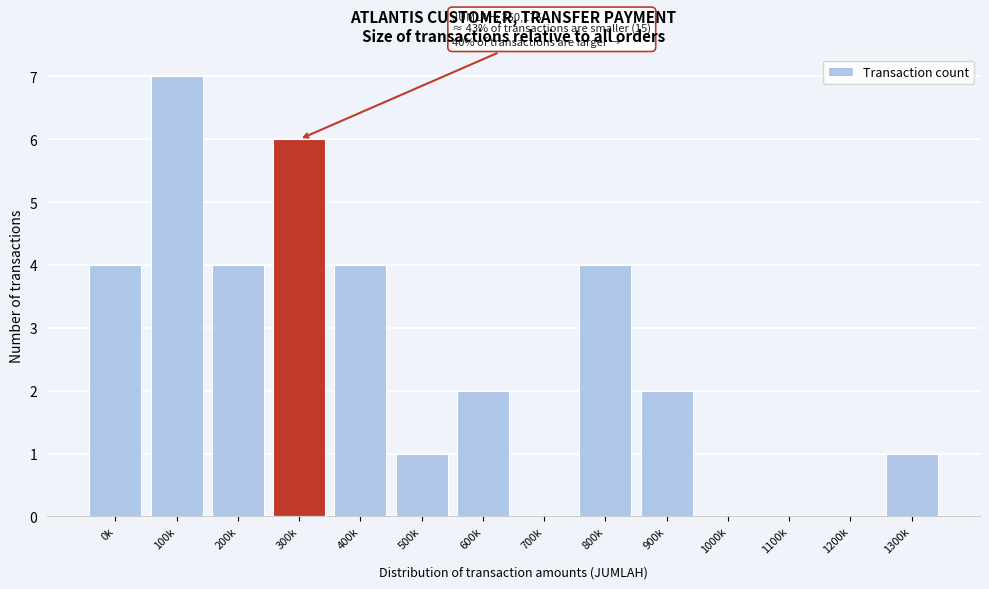

Reading left to right, list all the values displayed in this chart.

0k=4	100k=7	200k=4	300k=6	400k=4	500k=1	600k=2	700k=0	800k=4	900k=2	1000k=0	1100k=0	1200k=0	1300k=1